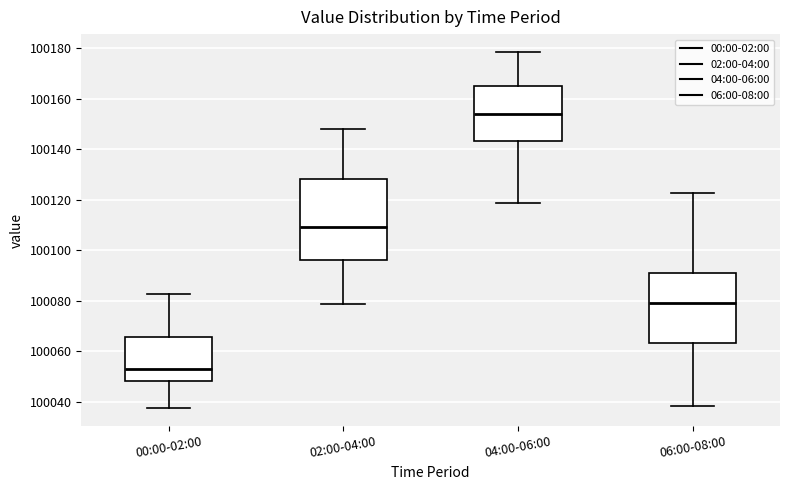

Reading left to right, transcribe this box plot: for each box, give where its median line is, the range the box spans, and where its two whiskers end, as read against the y-axis. The values are not printed on the chart, so give them approximately, as read against the axis.

00:00-02:00: median 100054, box 100048 to 100066, whiskers 100038 to 100082
02:00-04:00: median 100108, box 100096 to 100128, whiskers 100078 to 100148
04:00-06:00: median 100154, box 100144 to 100164, whiskers 100118 to 100178
06:00-08:00: median 100080, box 100064 to 100090, whiskers 100038 to 100122